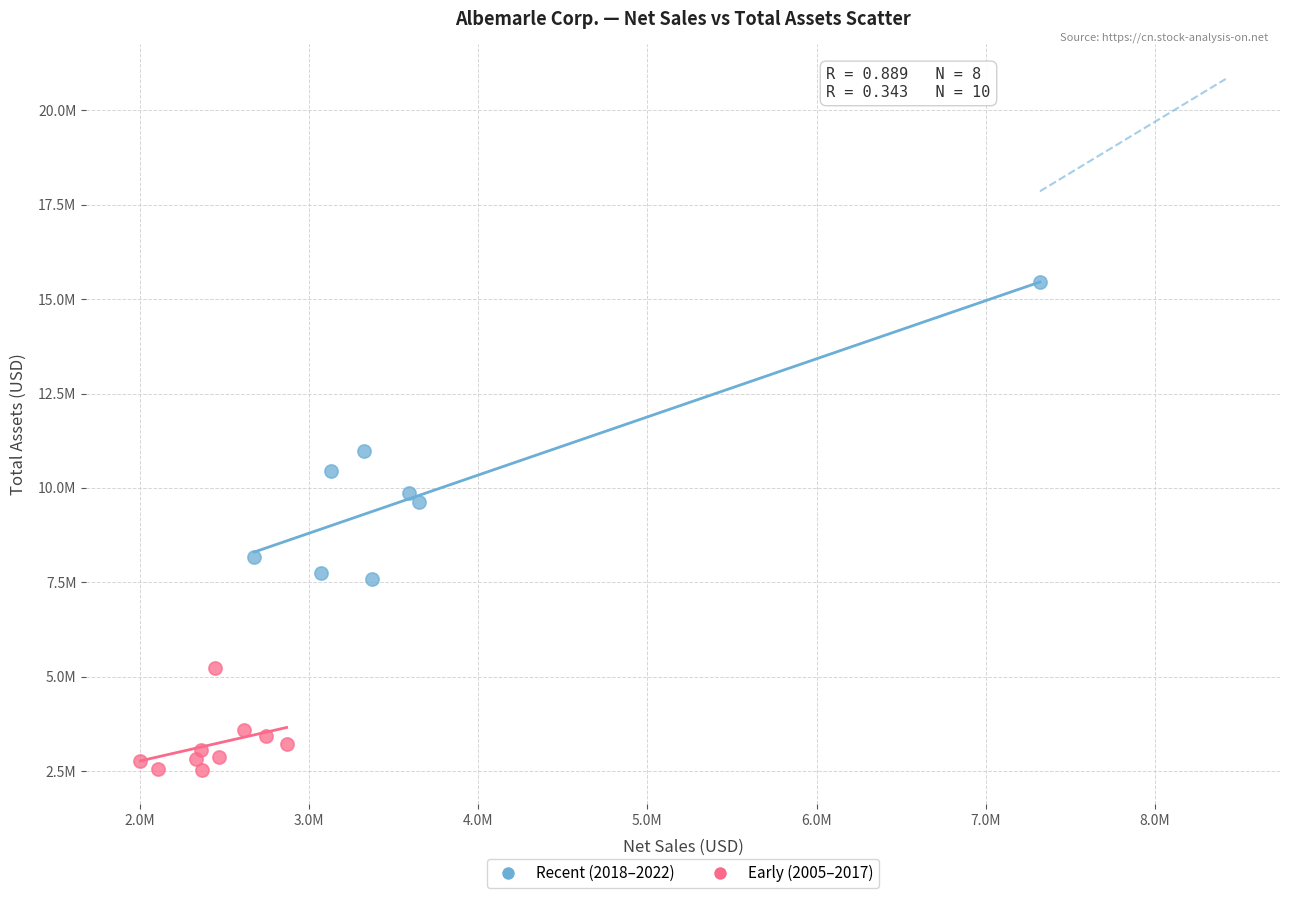

What are all the series names shown in the legend?

Recent (2018–2022), Early (2005–2017)